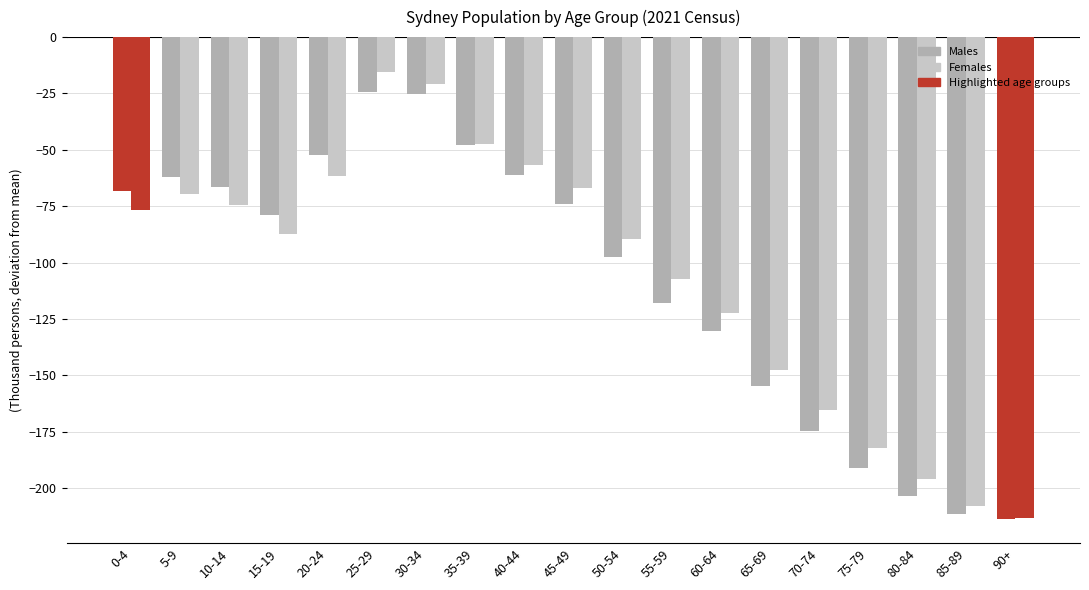

How many bars are there in total?

38